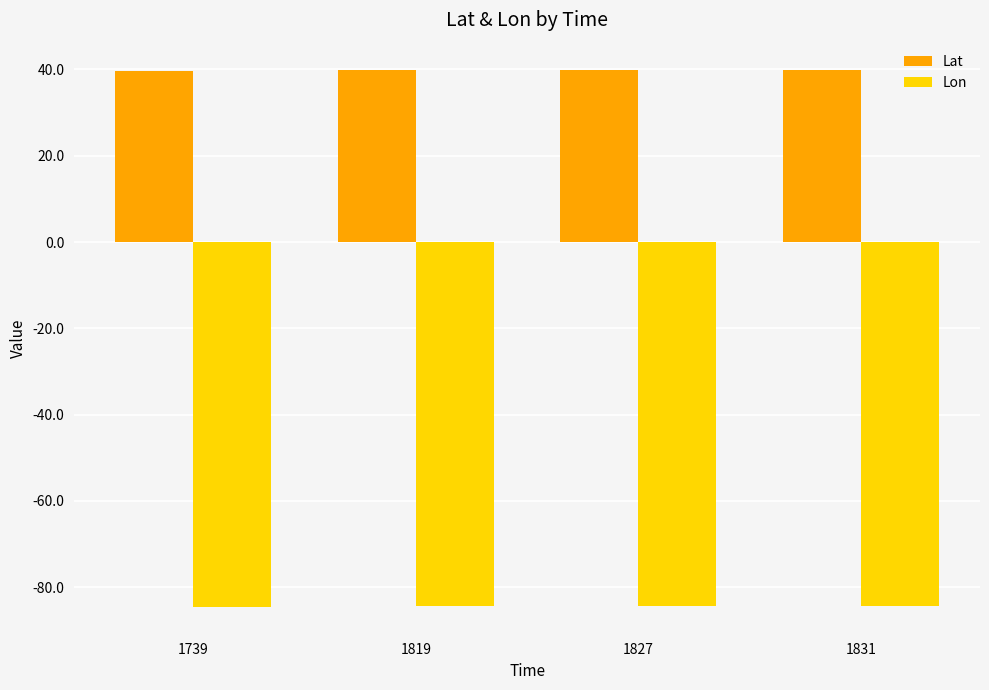

List the series in order of their overall mean, highest first.

Lat, Lon